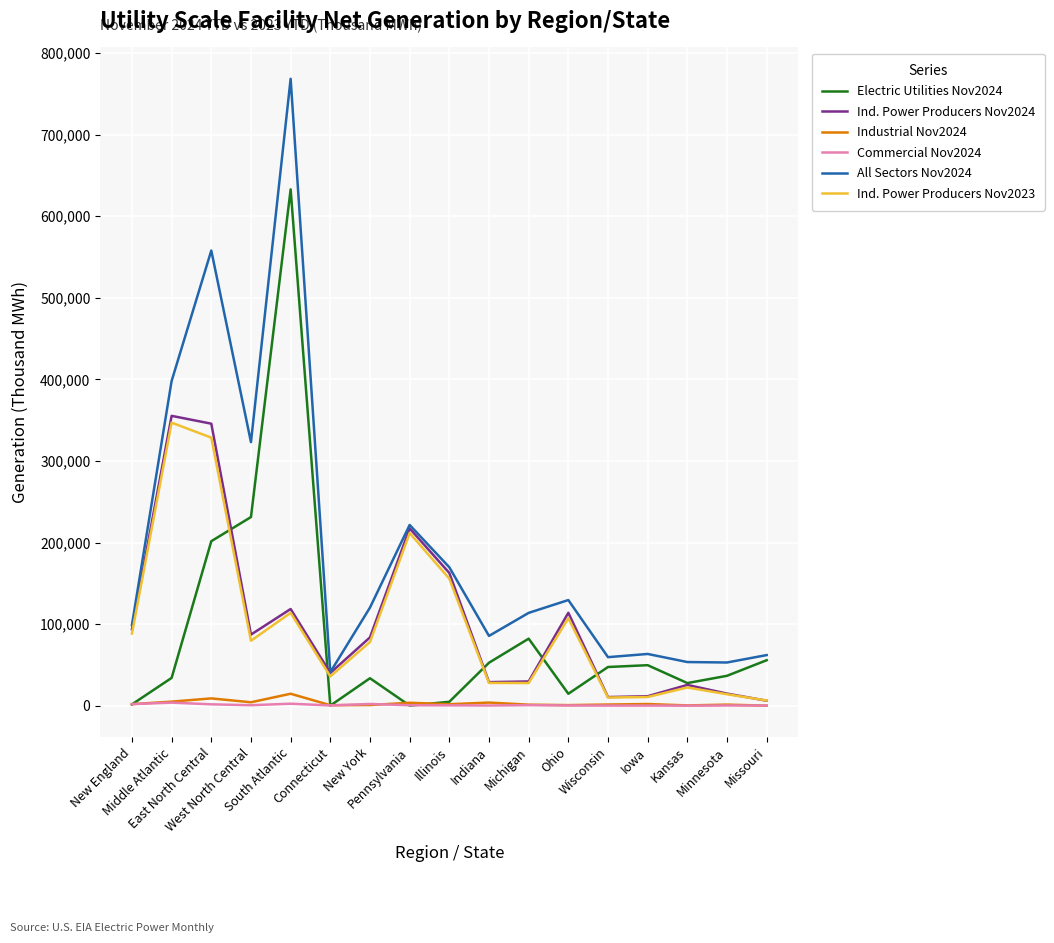

Which series has the widest spread of values?

All Sectors Nov2024